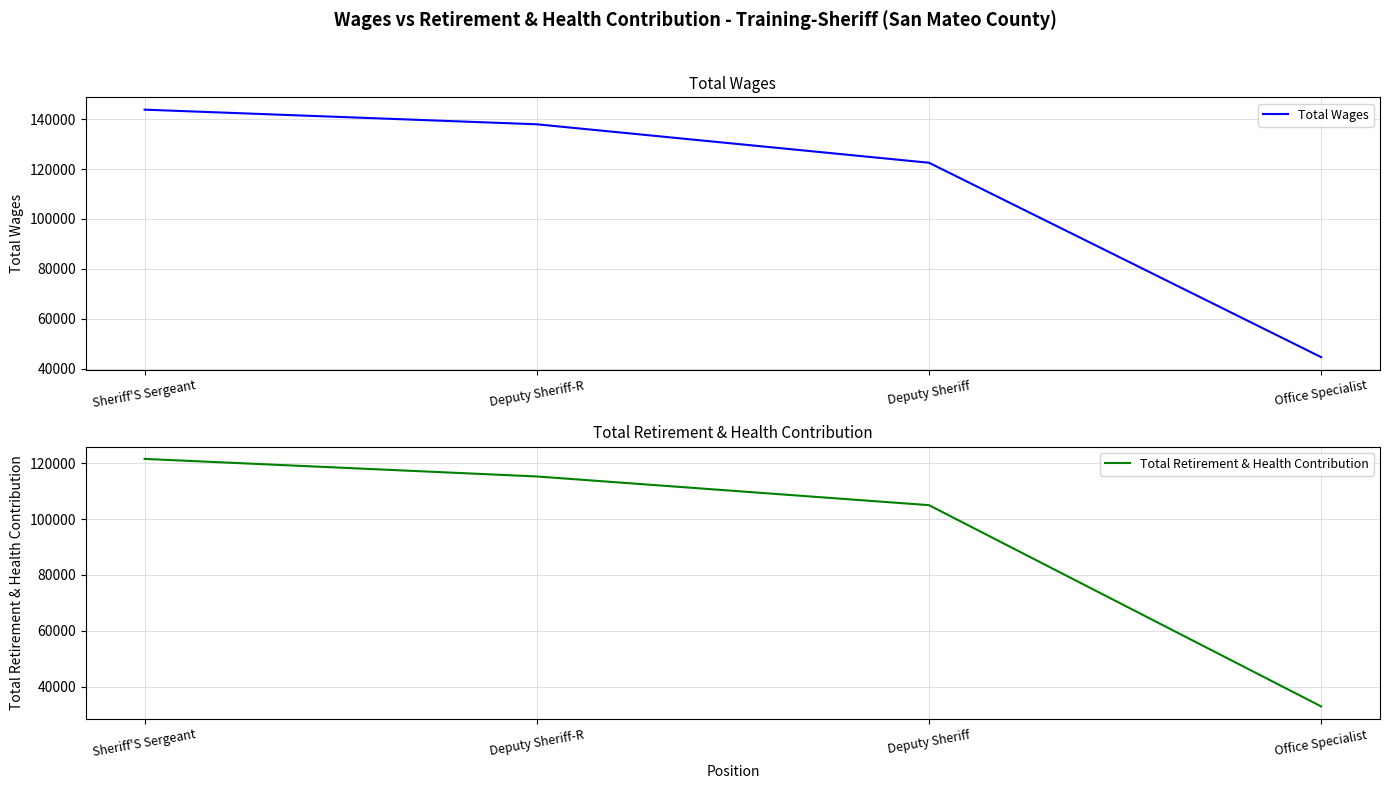

True or false: Total Wages has a value of 231014 at Deputy Sheriff-R.

False